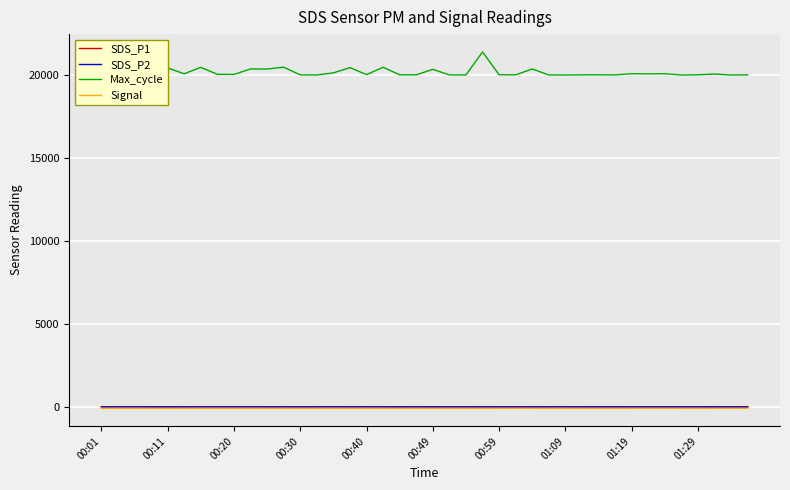

True or false: SDS_P1 and Max_cycle cross at least once.

False